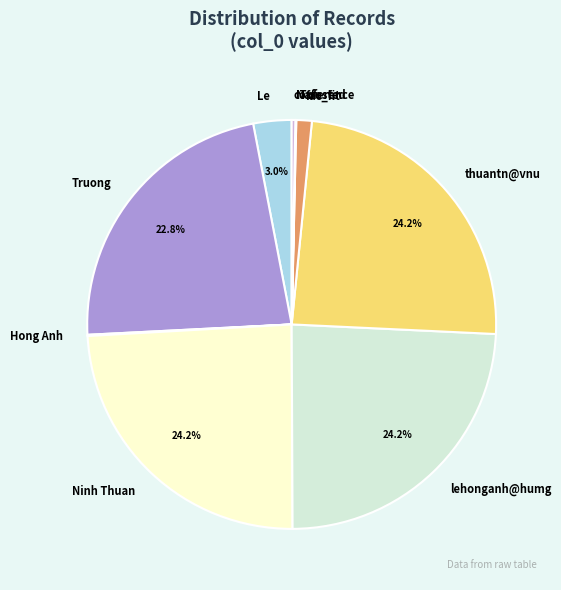

Between lehonganh@humg and Truong, which is larger?

lehonganh@humg